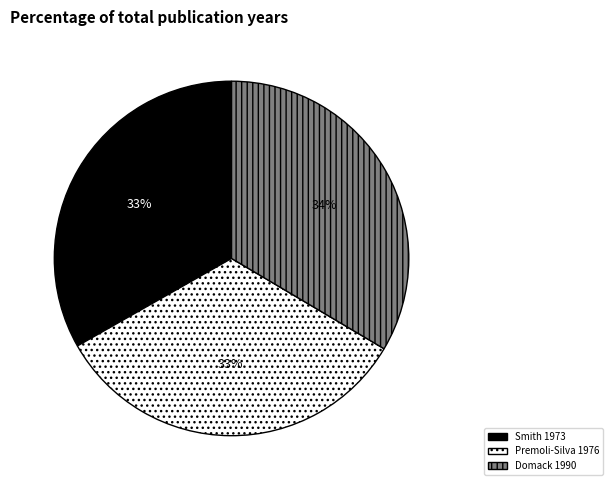

To the nearest percent, what percentage of the pie is Smith 1973?

33%